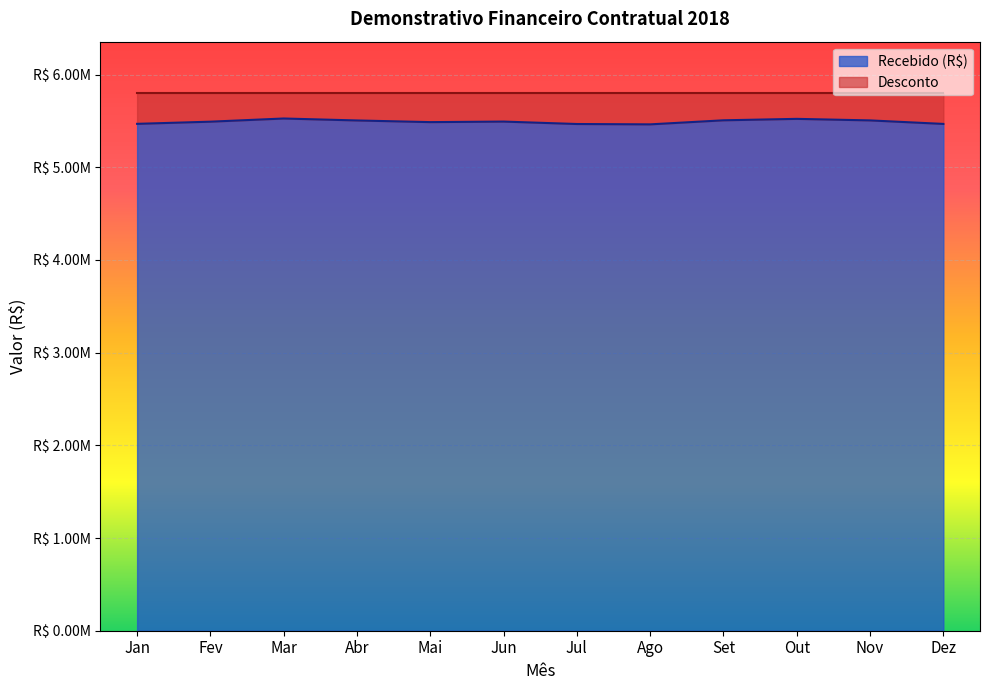

List the labels in order of value, smallest first.

Ago, Jul, Dez, Jan, Mai, Fev, Jun, Abr, Nov, Set, Out, Mar